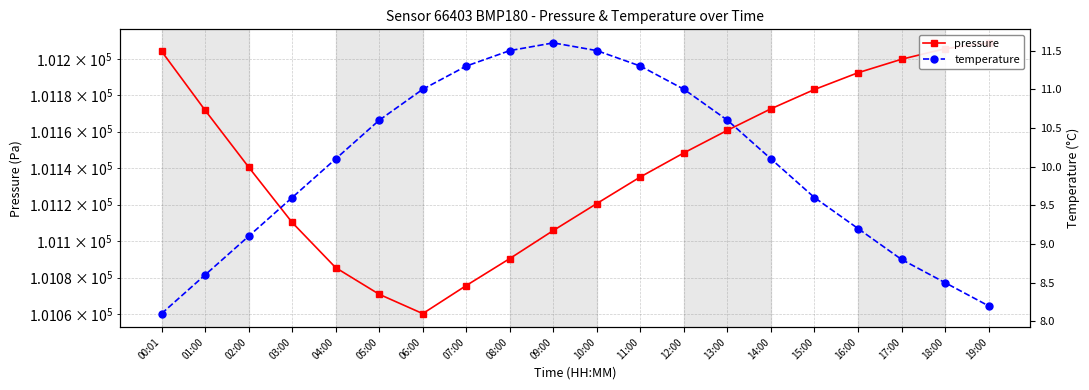

The temperature series shows 3.1 at 17:00. True or false?

False